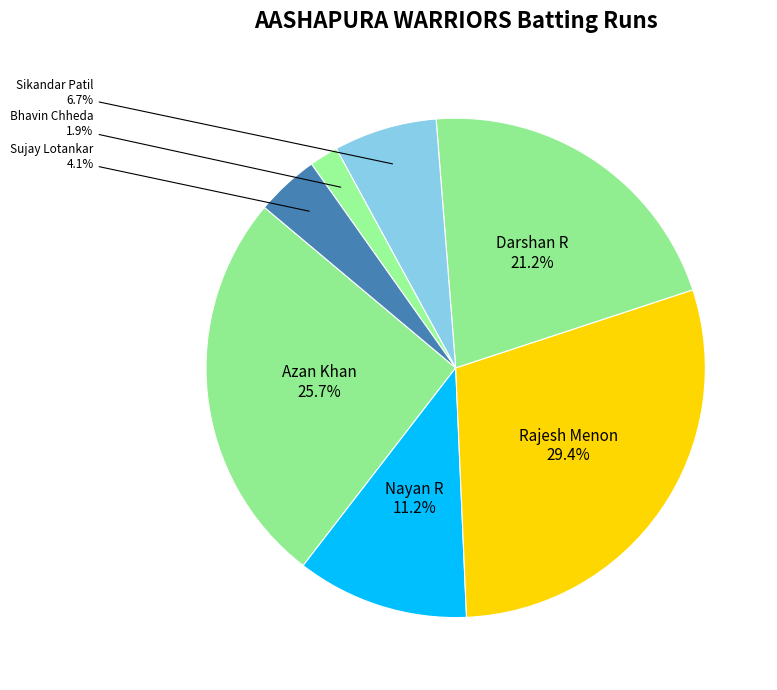

Approximately how many times larger is the value at Sikandar Patil compared to Darshan R?

0.3